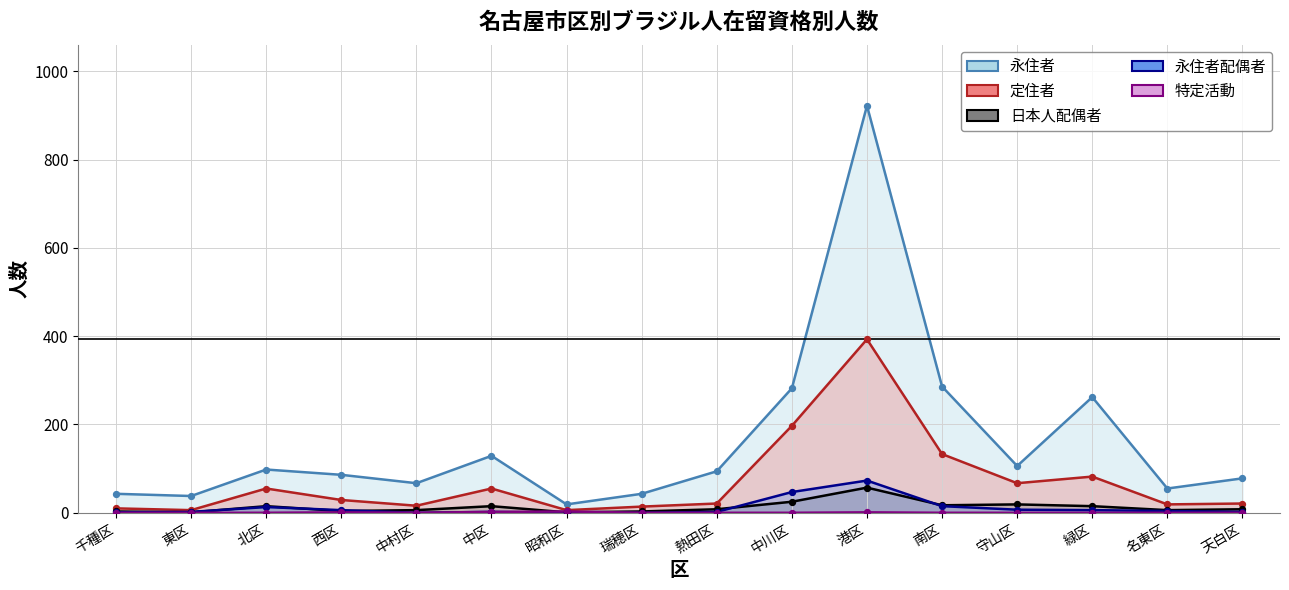

Which series has the widest spread of Y values?

永住者